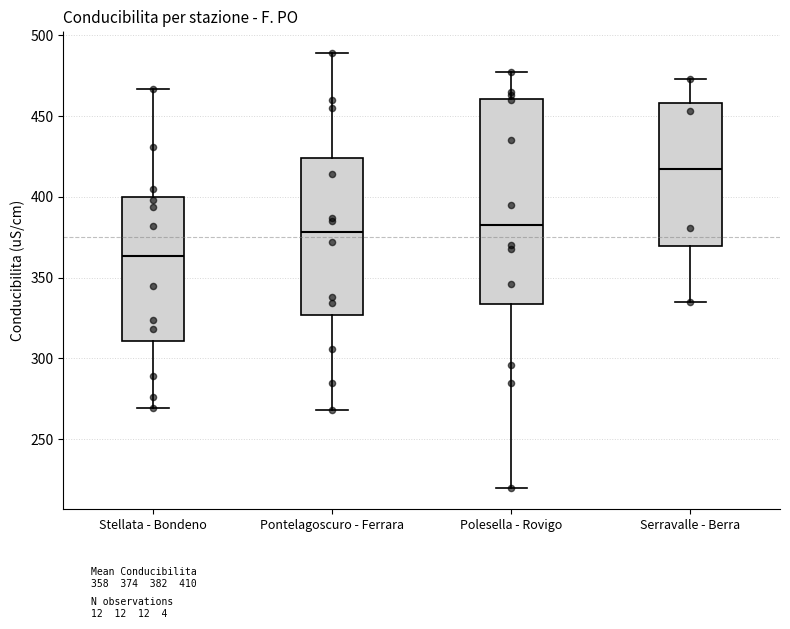

Reading left to right, transcribe this box plot: for each box, give where its median line is, the range the box spans, and where its two whiskers end, as read against the y-axis. The values are not printed on the chart, so give them approximately, as read against the axis.

Stellata - Bondeno: median 365, box 310 to 400, whiskers 270 to 465
Pontelagoscuro - Ferrara: median 380, box 325 to 425, whiskers 270 to 490
Polesella - Rovigo: median 385, box 335 to 460, whiskers 220 to 475
Serravalle - Berra: median 415, box 370 to 460, whiskers 335 to 475